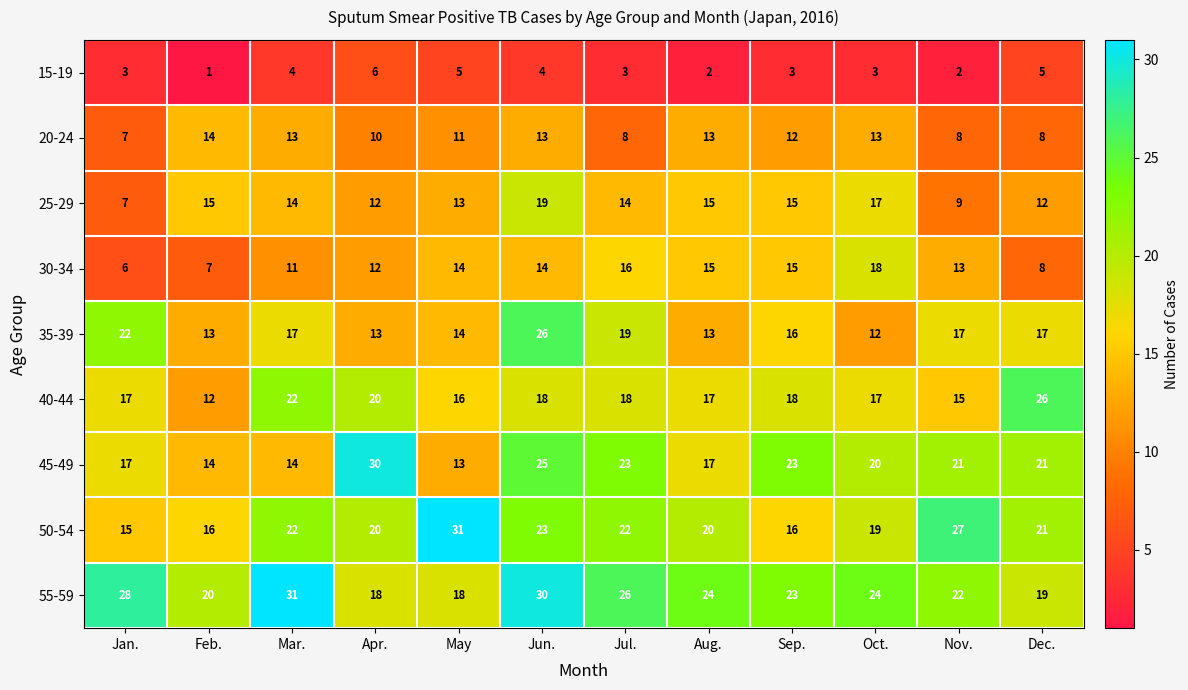

What is the difference between the 35-39 values at Jun. and Dec.?

9